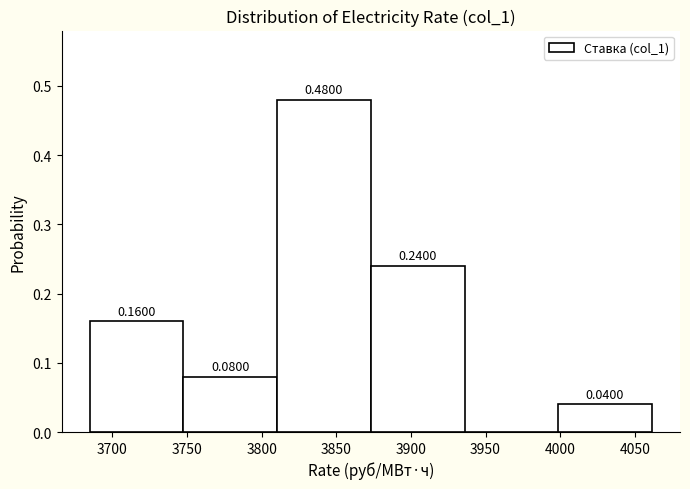

Which range on the x-axis has the tallest bar?

3810 to 3875